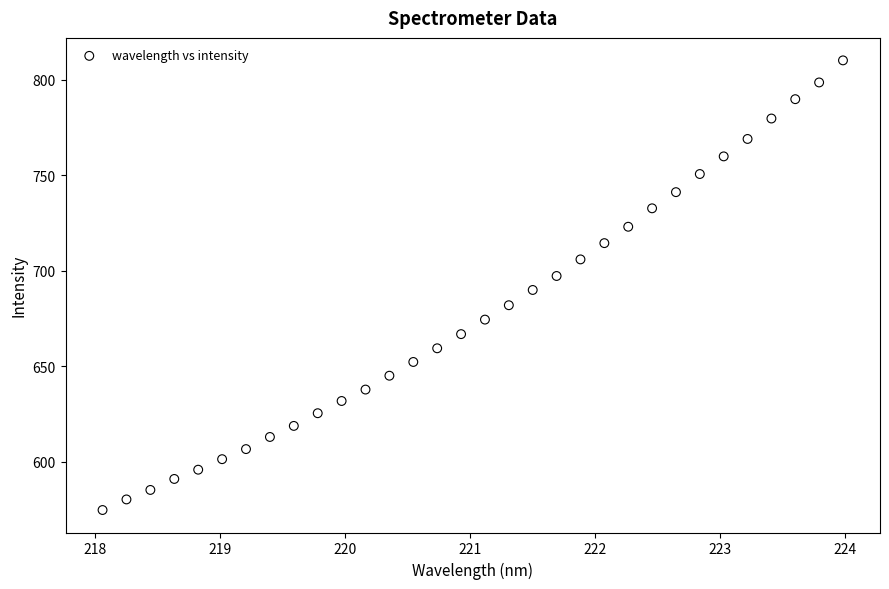

What is the range of X values (max minus min)?

5.9